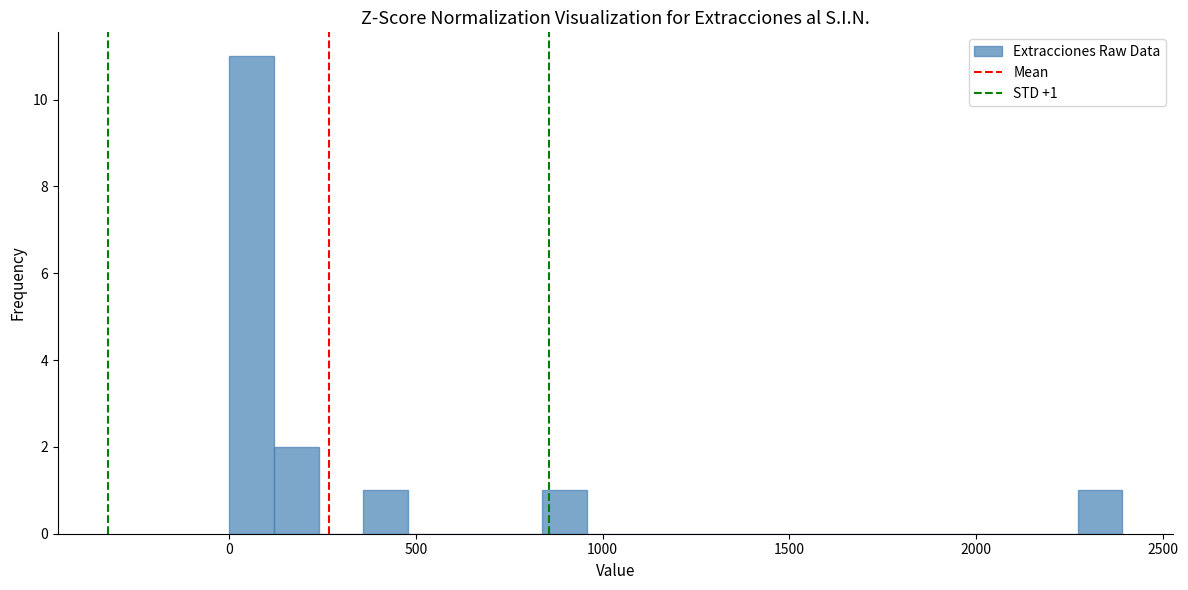

Read against the x-axis, roughly where is the centre of the tallest bar?

50